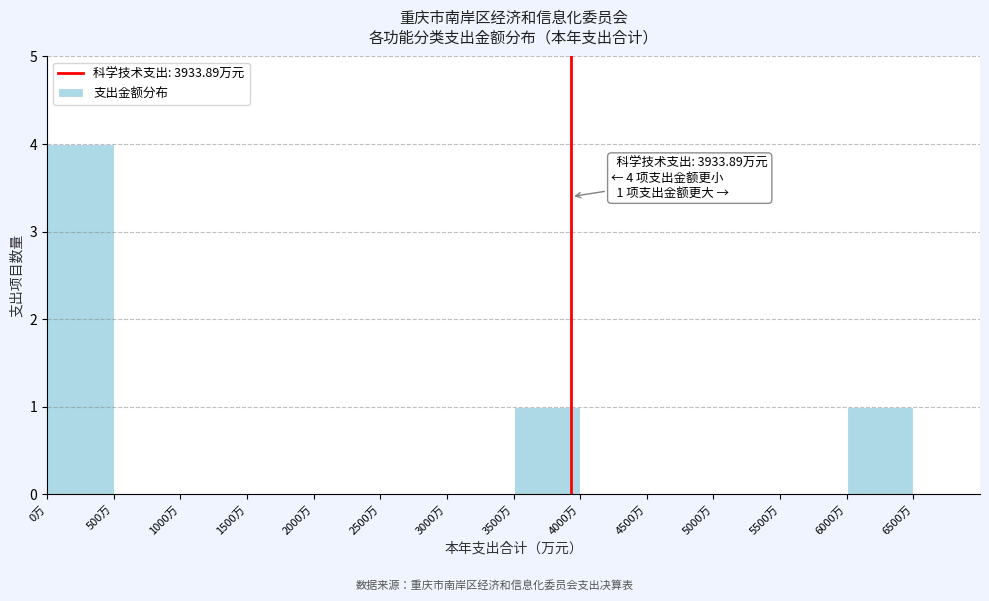

Which range on the x-axis has the tallest bar?

0 to 500